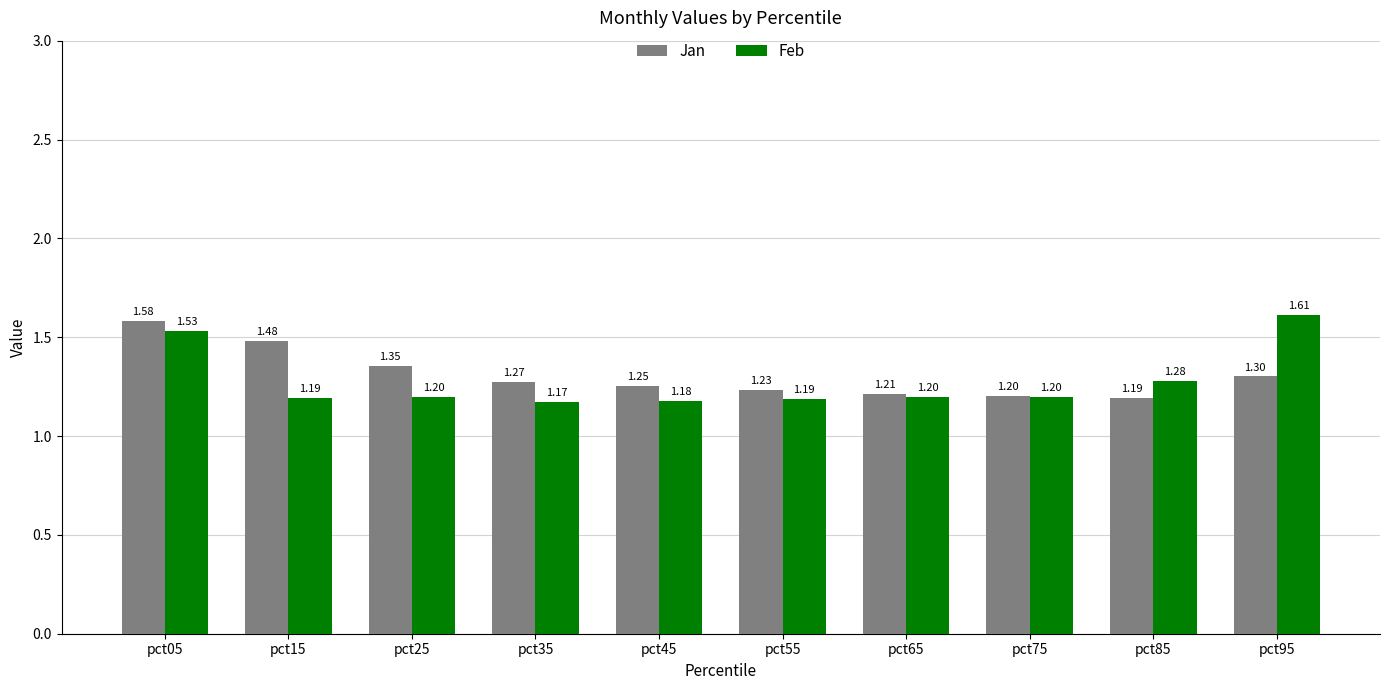

Which series changed the most between pct05 and pct55?

Jan